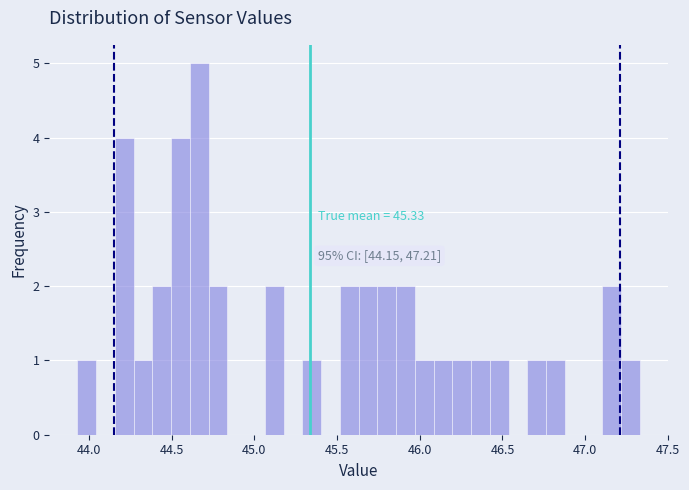

Read against the x-axis, roughly where is the centre of the tallest bar?

44.65